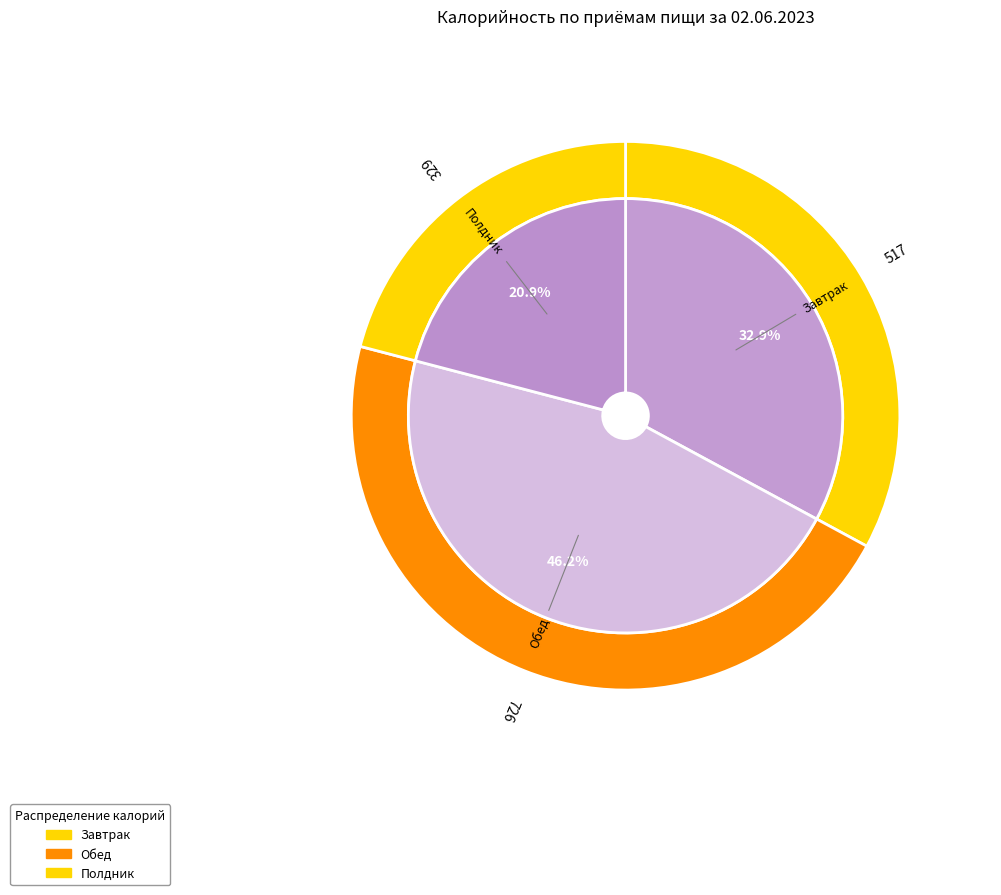

The Завтрак slice represents 25% of the pie. True or false?

False